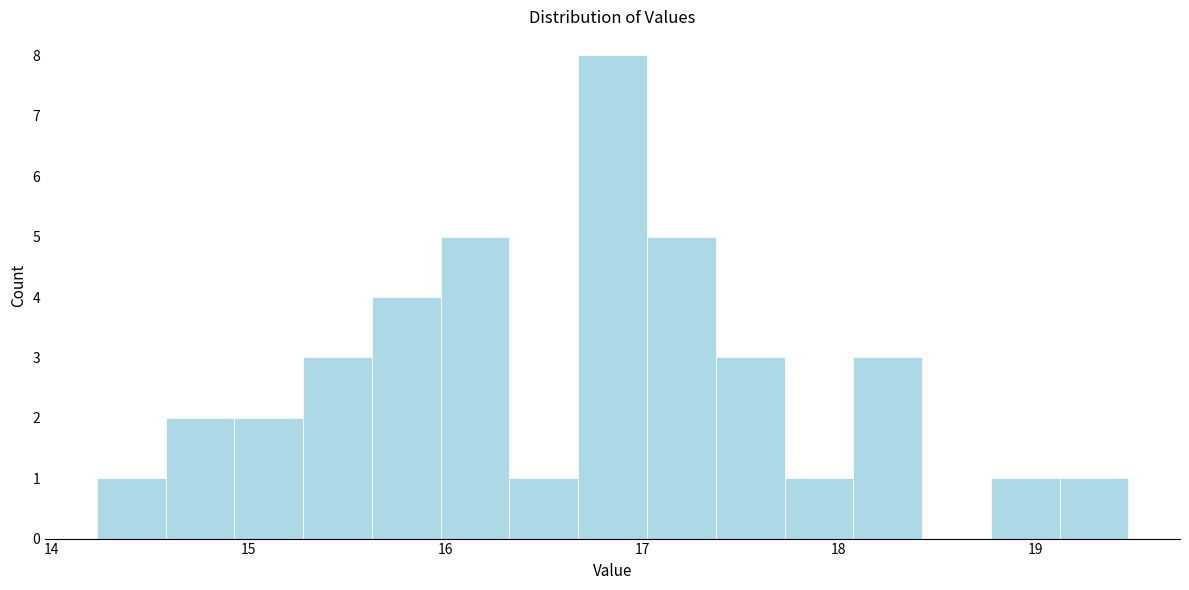

Read against the x-axis, roughly where is the centre of the tallest bar?

16.9